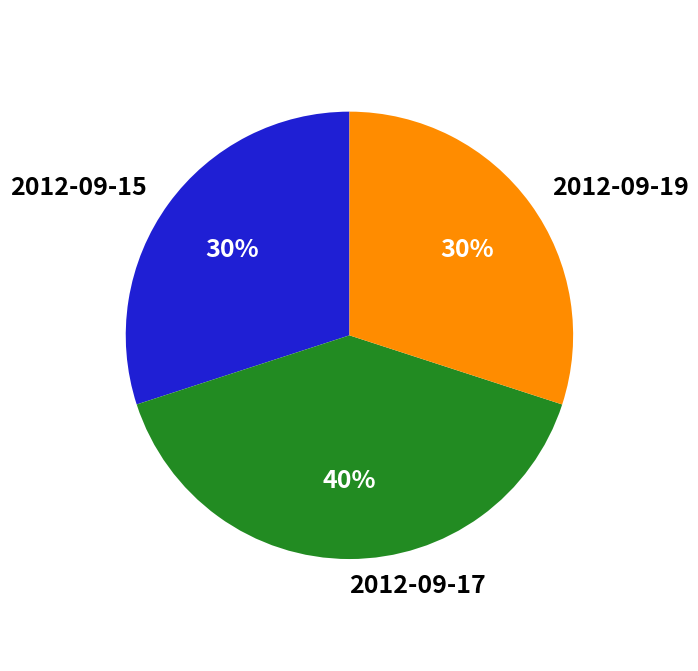

What is the largest slice in the pie chart?

2012-09-17